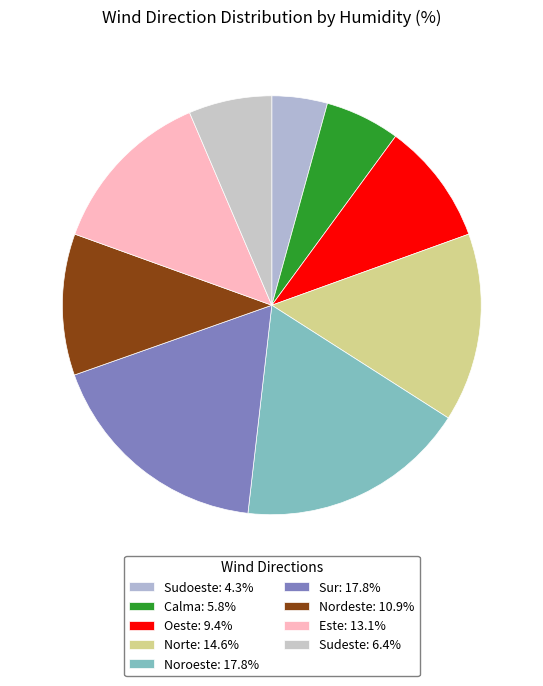

How many slices are in this pie chart?

9